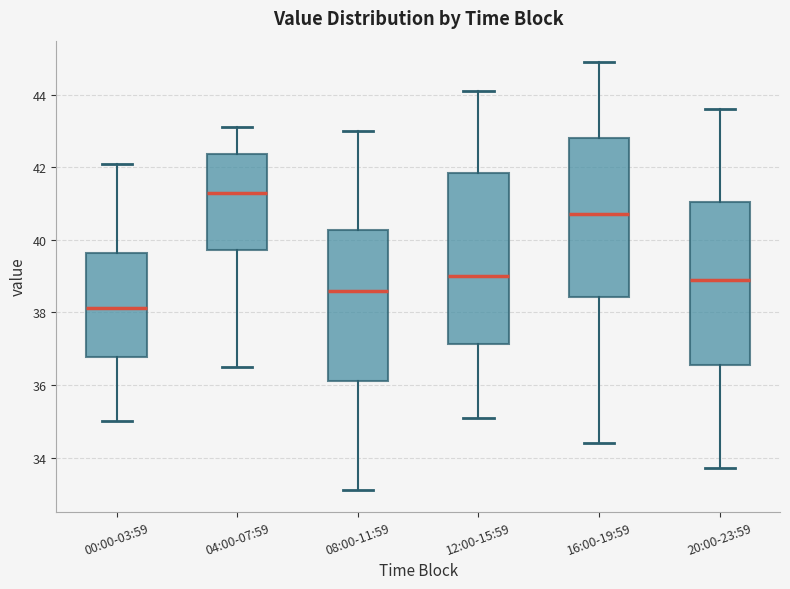

Reading left to right, read every box against the y-axis: the position of its median line, the range the box covers, and the ends of its whiskers. The values are not printed on the chart, so give them approximately, as read against the axis.

00:00-03:59: median 38.2, box 36.8 to 39.6, whiskers 35.0 to 42.2
04:00-07:59: median 41.4, box 39.8 to 42.4, whiskers 36.6 to 43.2
08:00-11:59: median 38.6, box 36.2 to 40.2, whiskers 33.2 to 43.0
12:00-15:59: median 39.0, box 37.2 to 41.8, whiskers 35.2 to 44.2
16:00-19:59: median 40.8, box 38.4 to 42.8, whiskers 34.4 to 45.0
20:00-23:59: median 39.0, box 36.6 to 41.0, whiskers 33.8 to 43.6